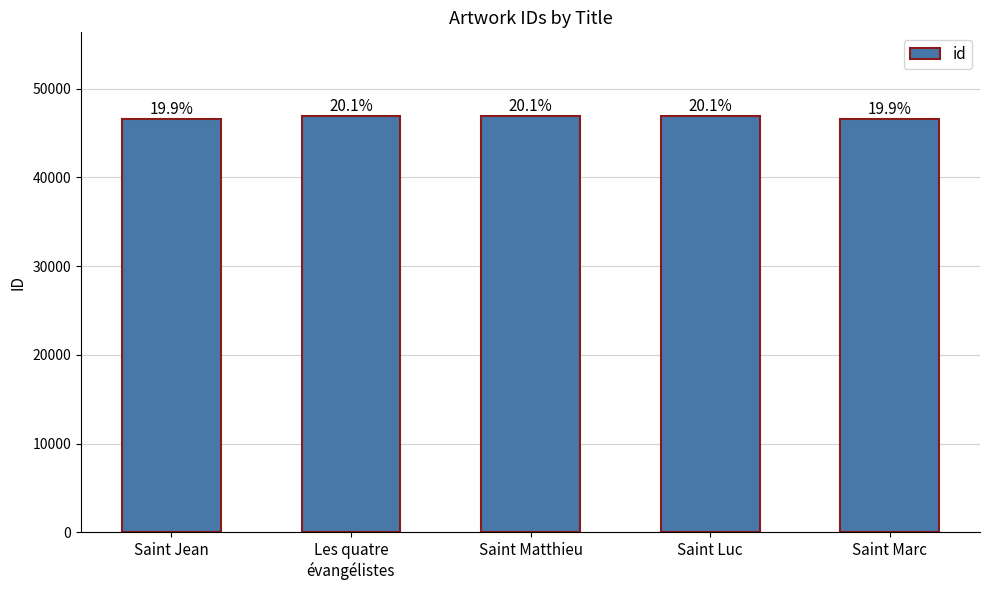

Reading left to right, list all the values displayed in this chart.

Saint Jean=46604	Les quatre
évangélistes=46955	Saint Matthieu=46956	Saint Luc=46957	Saint Marc=46603